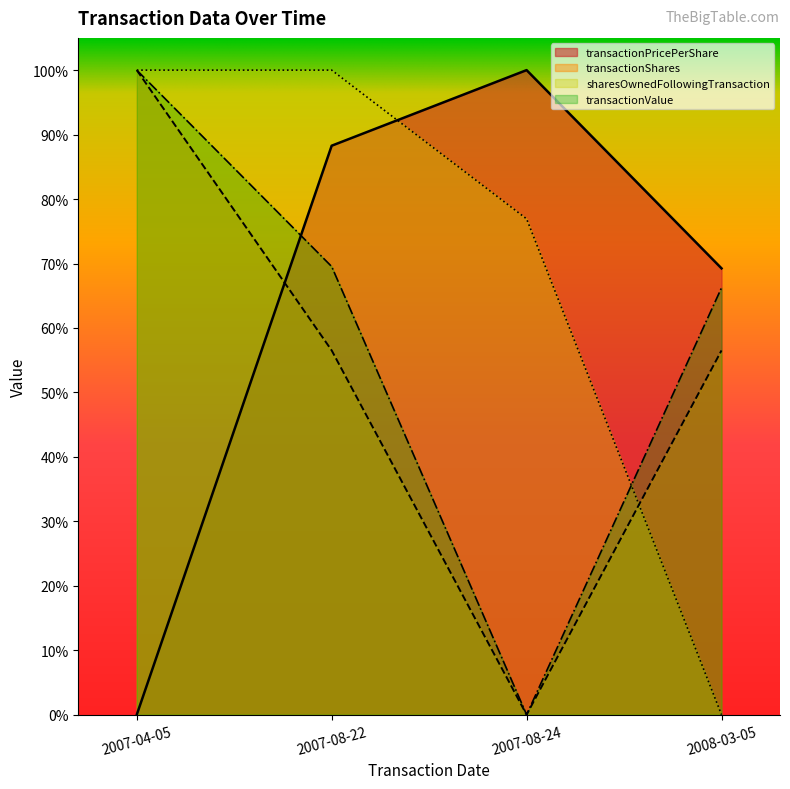

What is the spread (max minus min) of values at 2007-08-24?

100.0